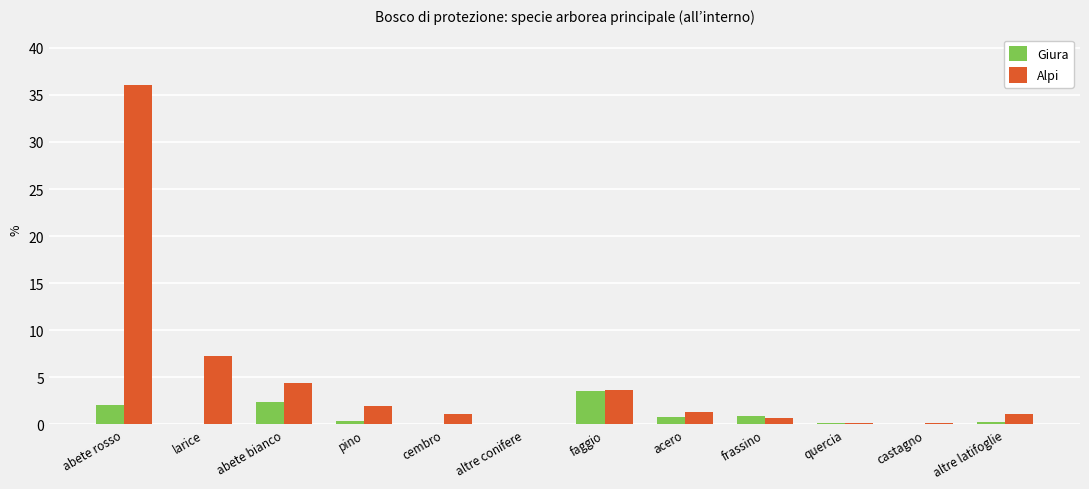

Which category has the highest value across all series?

abete rosso